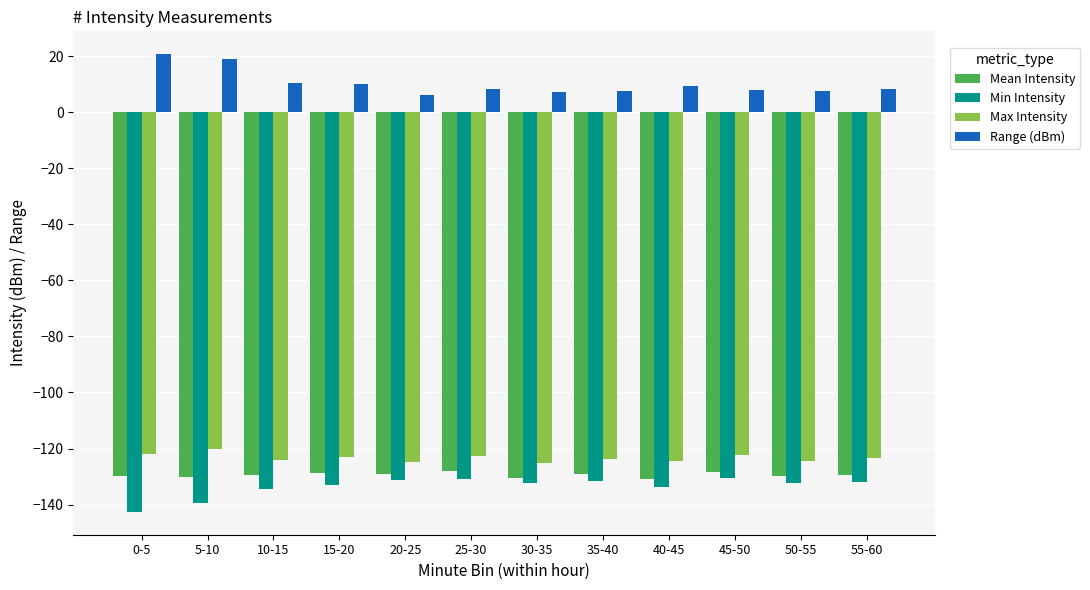

What is the sum of all Max Intensity values?

-1480.8